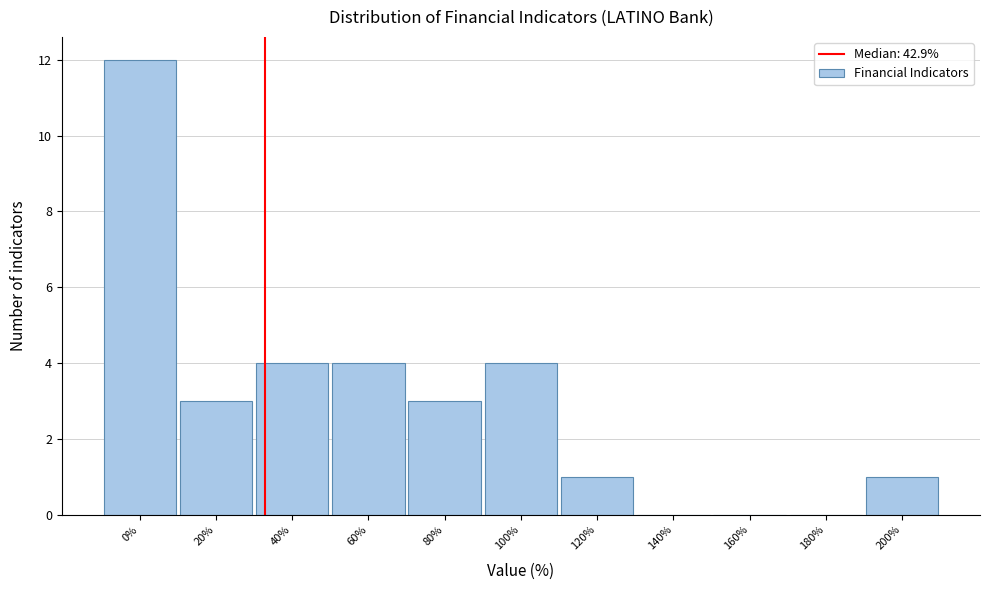

Reading left to right, transcribe all the data shown in this chart.

0%=12	20%=3	40%=4	60%=4	80%=3	100%=4	120%=1	140%=0	160%=0	180%=0	200%=1